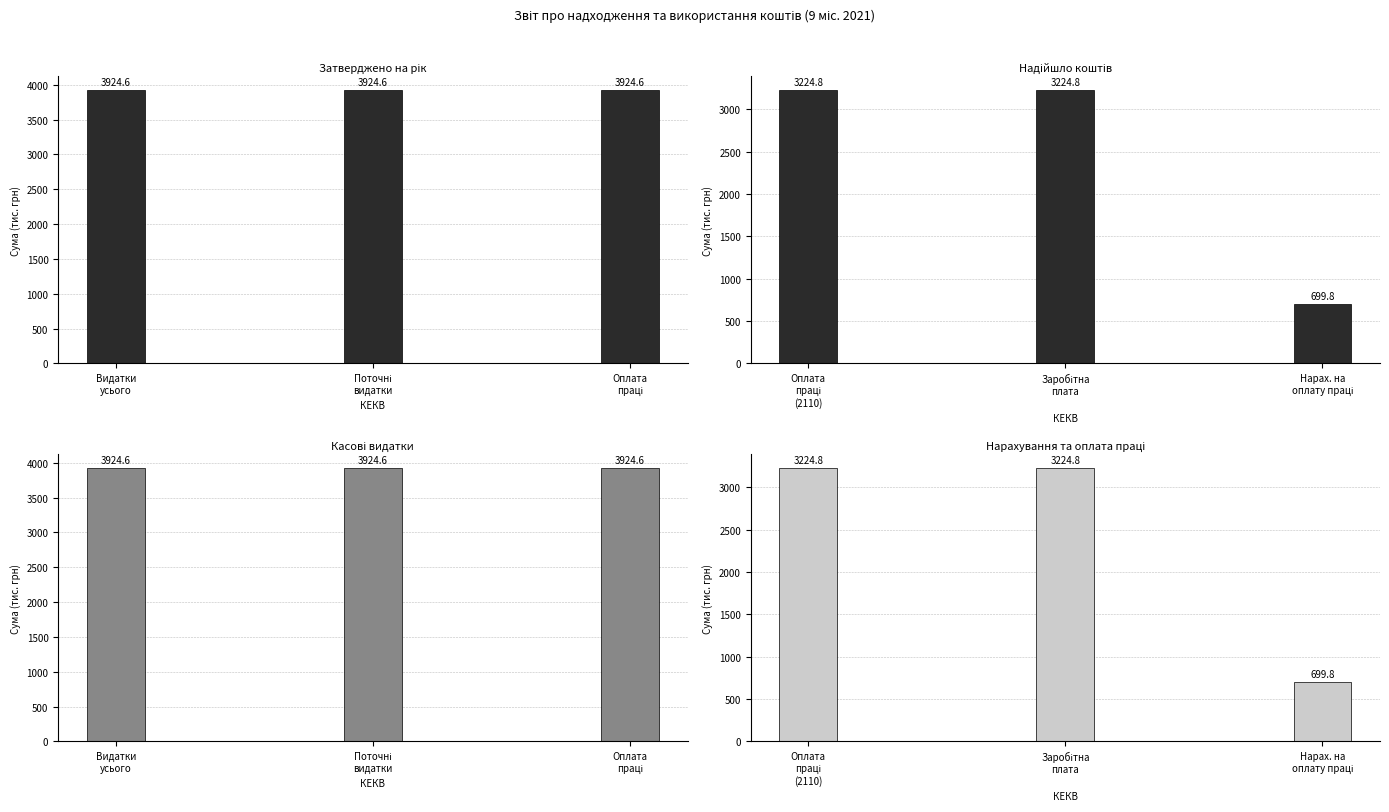

At which category is the sum across all series the highest?

Видатки
усього